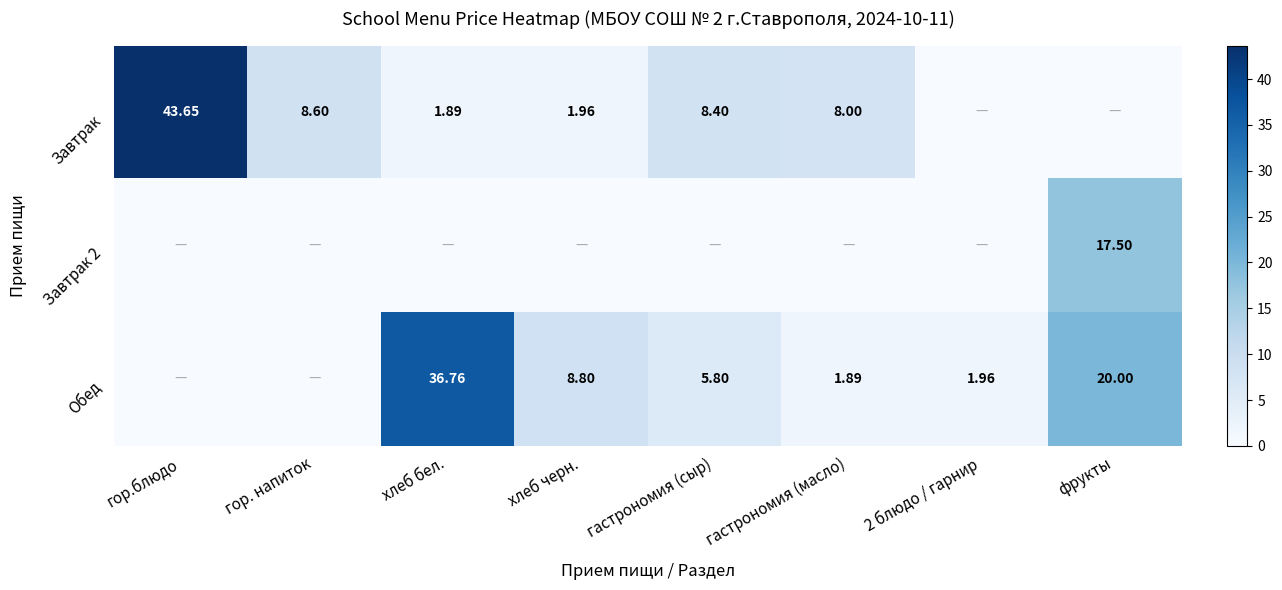

Is the value of Обед at фрукты greater than the value of Завтрак 2 at фрукты?

Yes